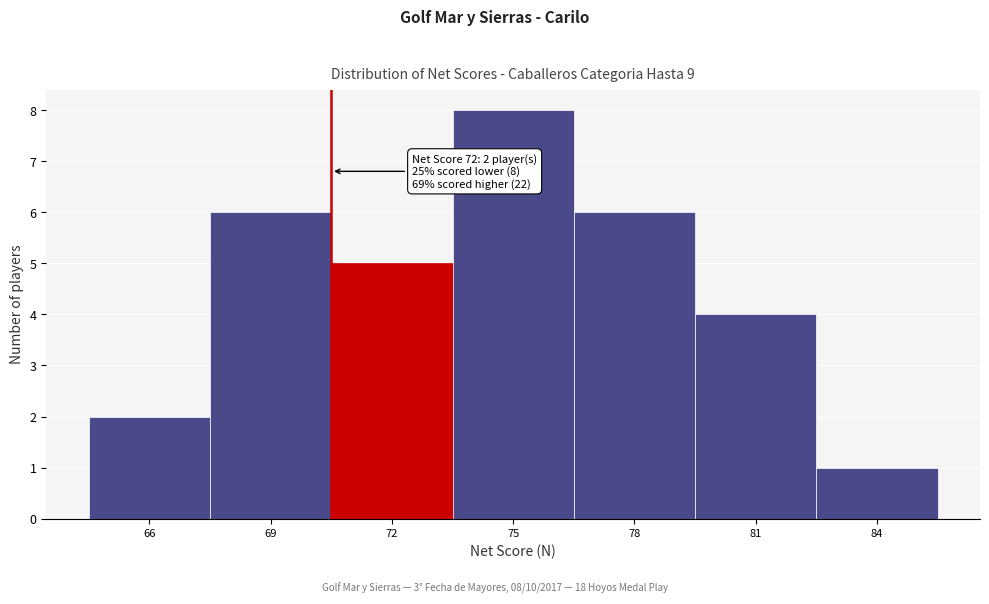

Reading right to left, what are all the values shown in this chart?

84=1	81=4	78=6	75=8	72=5	69=6	66=2